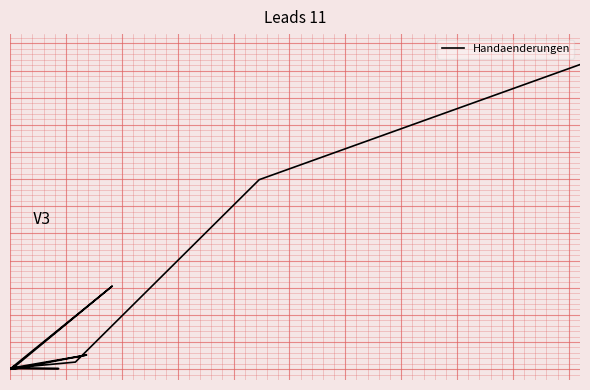

Reading left to right, extract all data points from this chart.

0	1	1	2	0	0	153	1	2	3	5	3	0	26	2	13	349	561